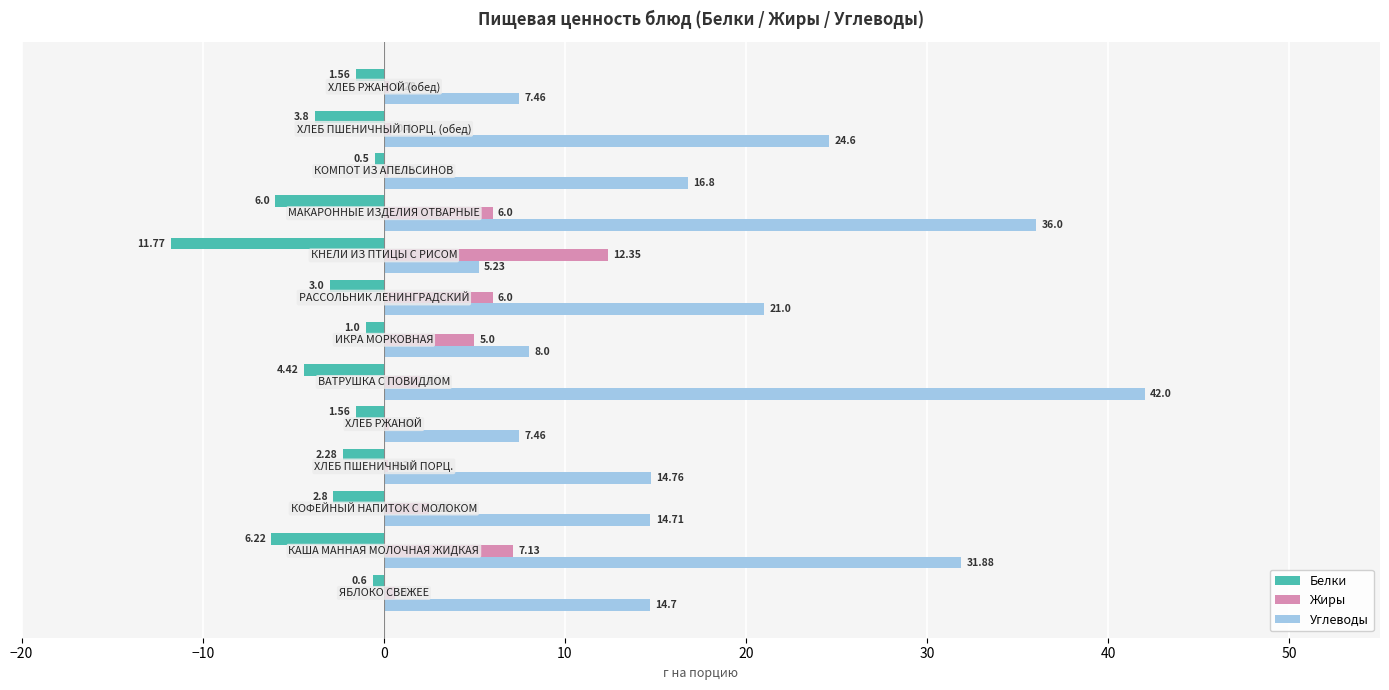

Rank the series by their average value, from lowest to highest.

Белки, Жиры, Углеводы